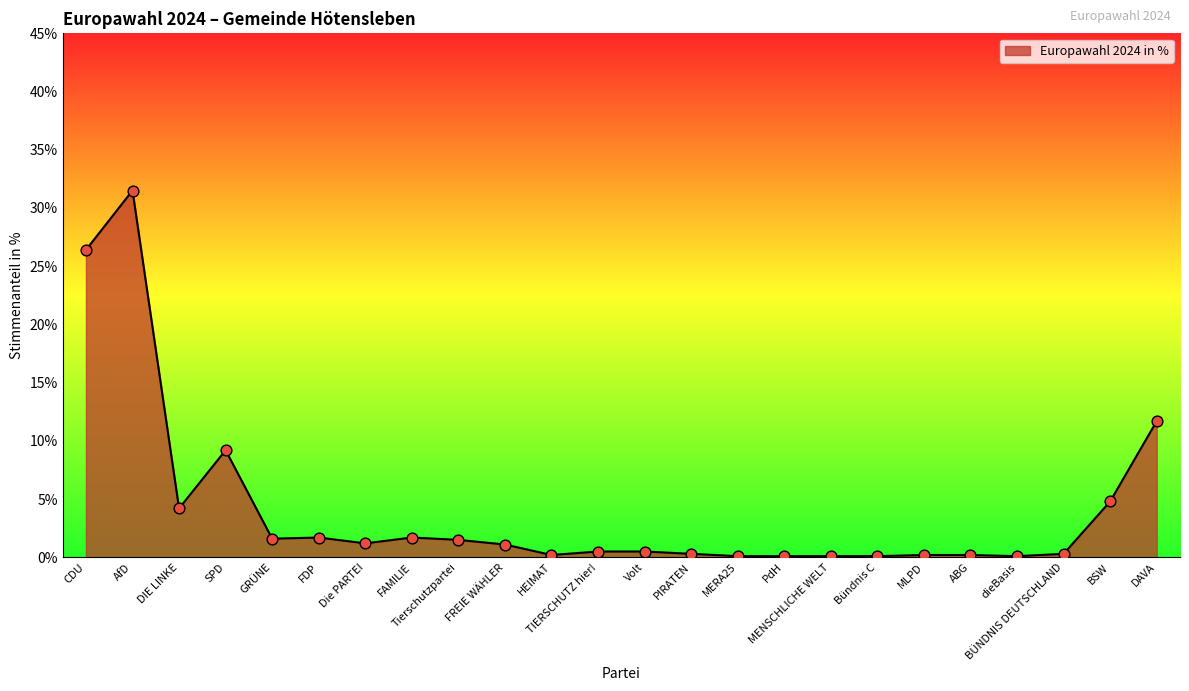

What is the change in value from Bündnis C to BÜNDNIS DEUTSCHLAND?

+0.2